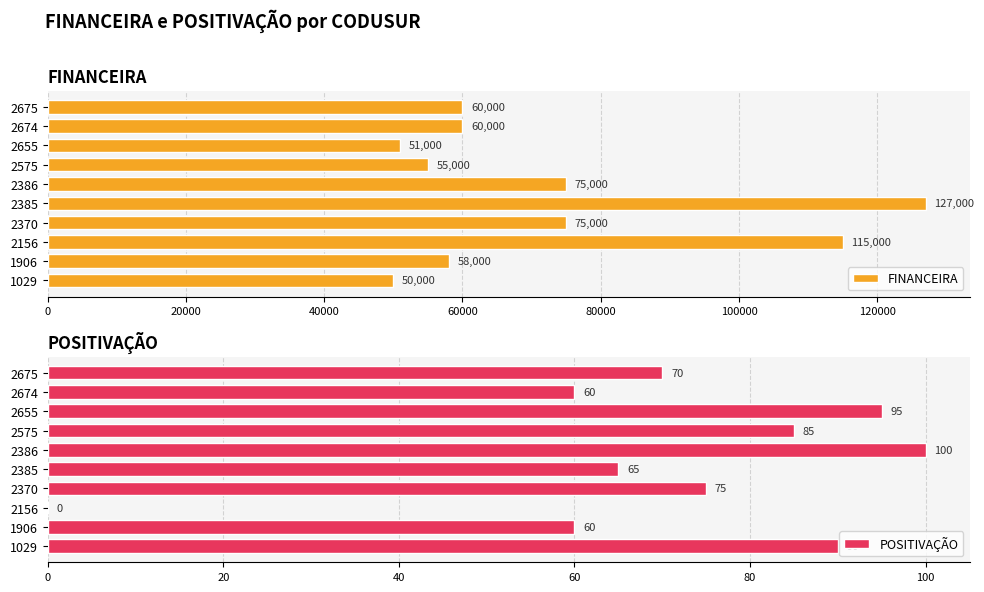

True or false: FINANCEIRA has a value of 58000 at 1906.

True